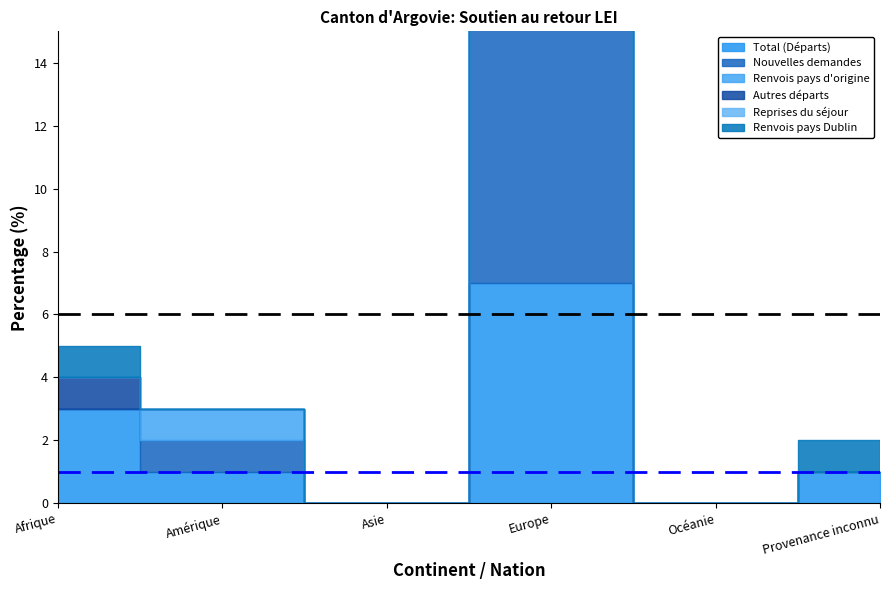

Which series changed the most between Afrique and Provenance inconnu?

Total (Départs)